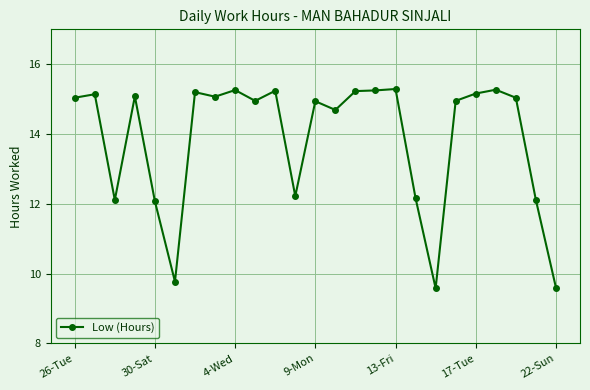

What is the difference between the maximum and second lowest values?

5.7